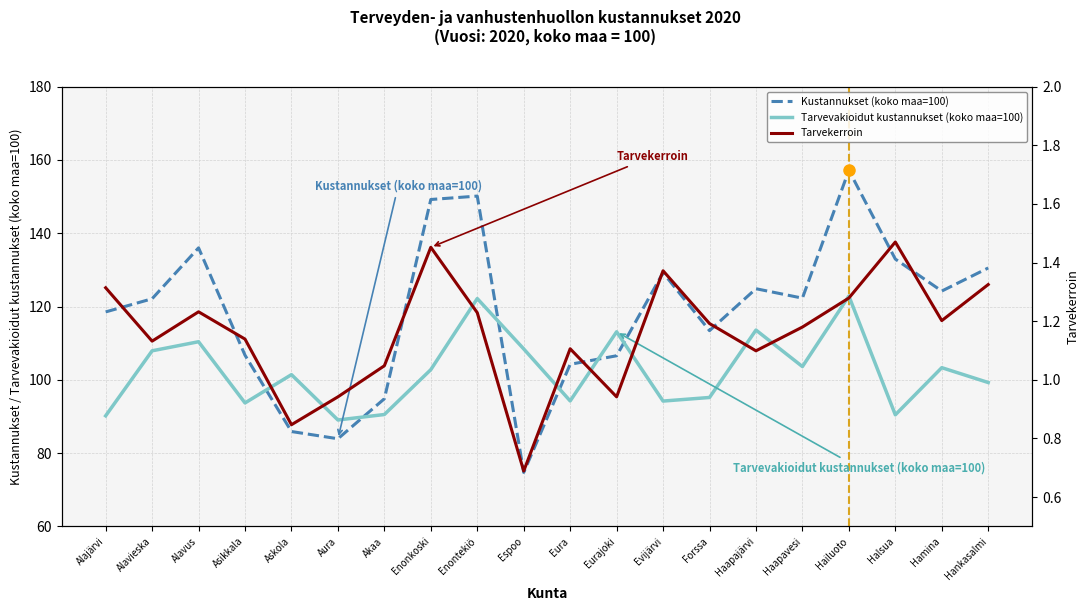

Where do Tarvevakioidut kustannukset (koko maa=100) and Kustannukset (koko maa=100) first cross each other?

Asikkala and Askola